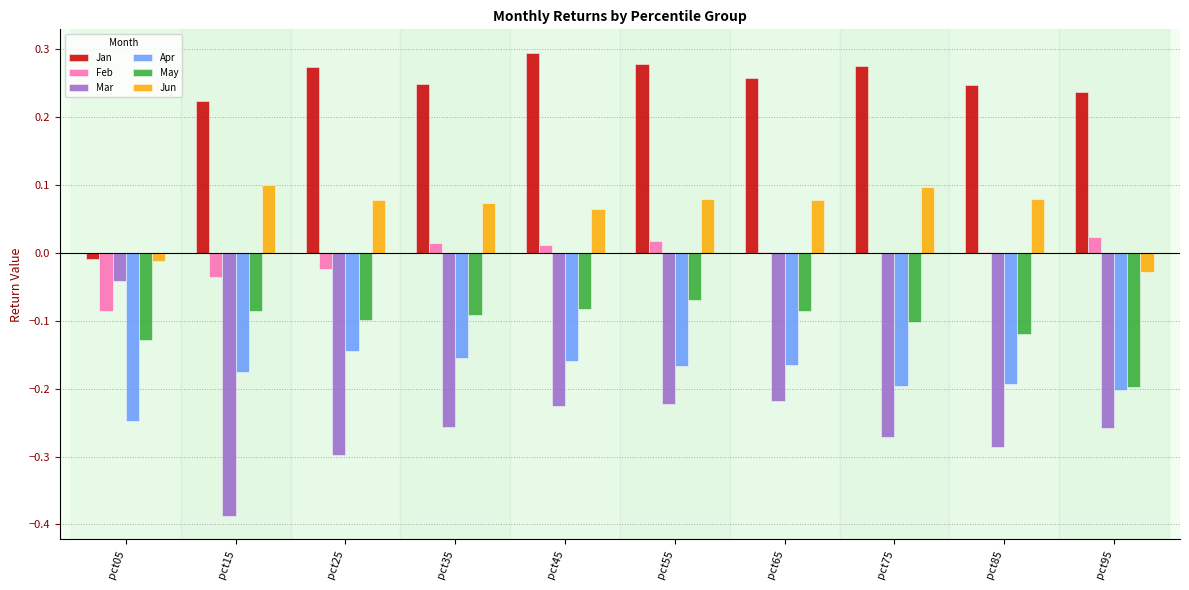

How many groups of bars are there?

10